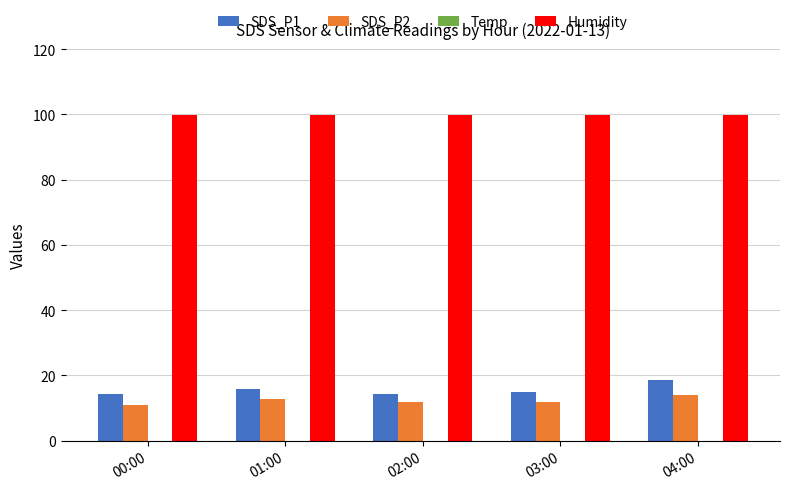

True or false: SDS_P2 has a value of 12.7 at 01:00.

True